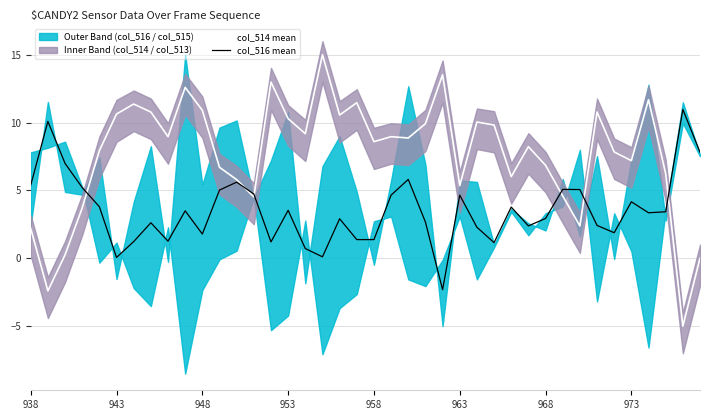

Which series has the widest spread of values?

col_514 mean